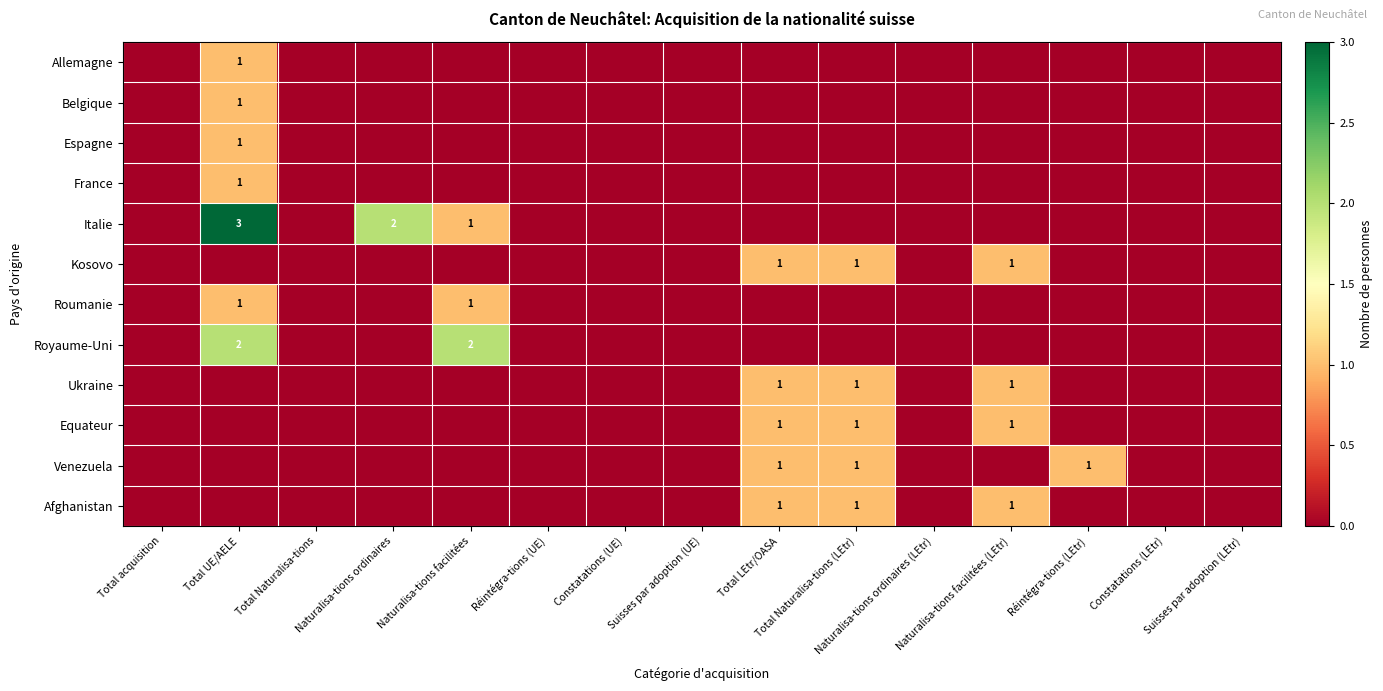

Which label corresponds to the smallest value in the chart?

Total acquisition